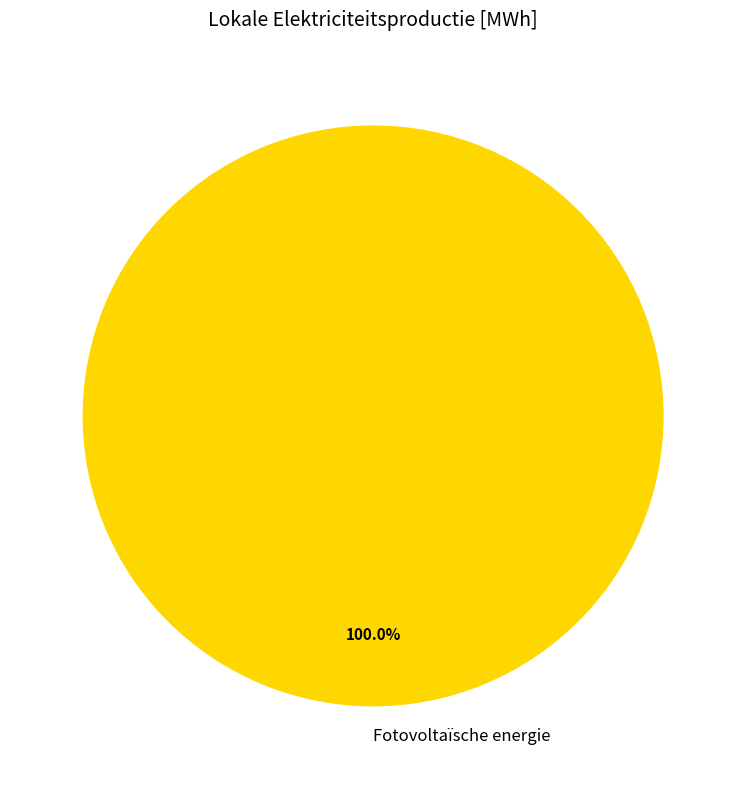

Does Fotovoltaïsche energie represent more than half of the total?

Yes